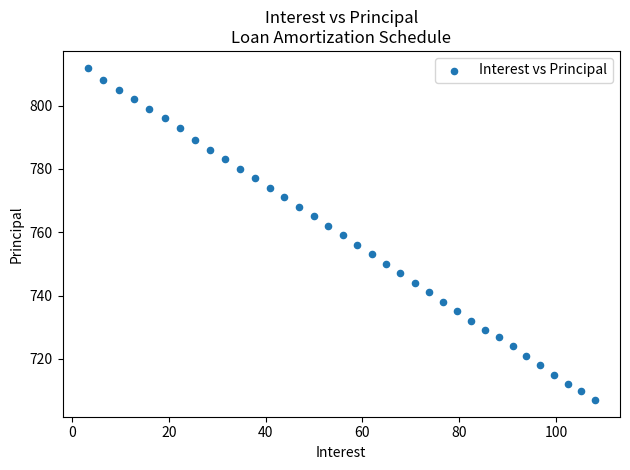

What is the range of Y values (max minus min)?

105